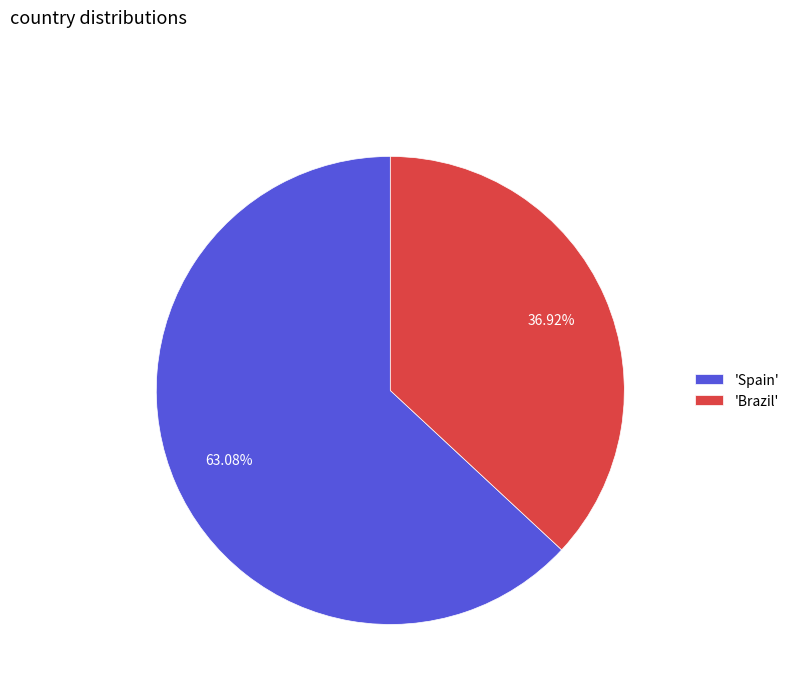

Rank the categories by value from highest to lowest.

'Spain', 'Brazil'